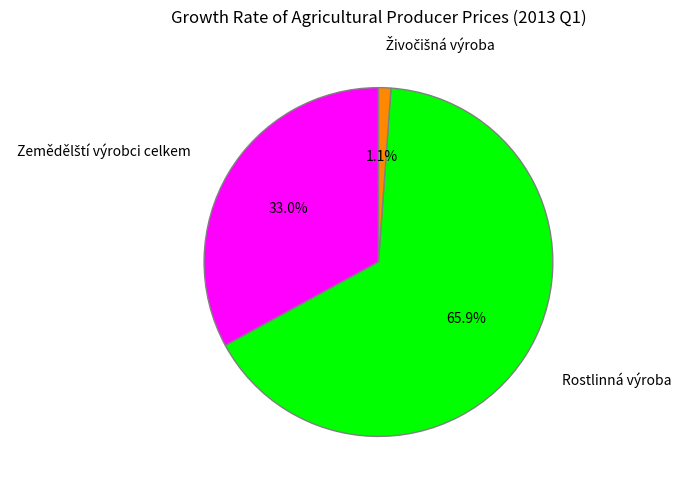

Is there any slice that represents more than half of the pie?

Yes